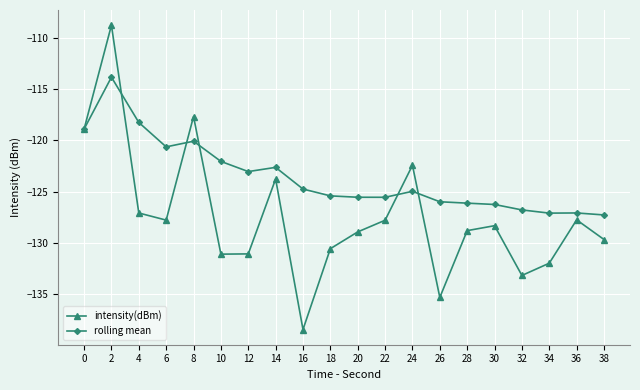

What are all the series names shown in the legend?

intensity(dBm), rolling mean